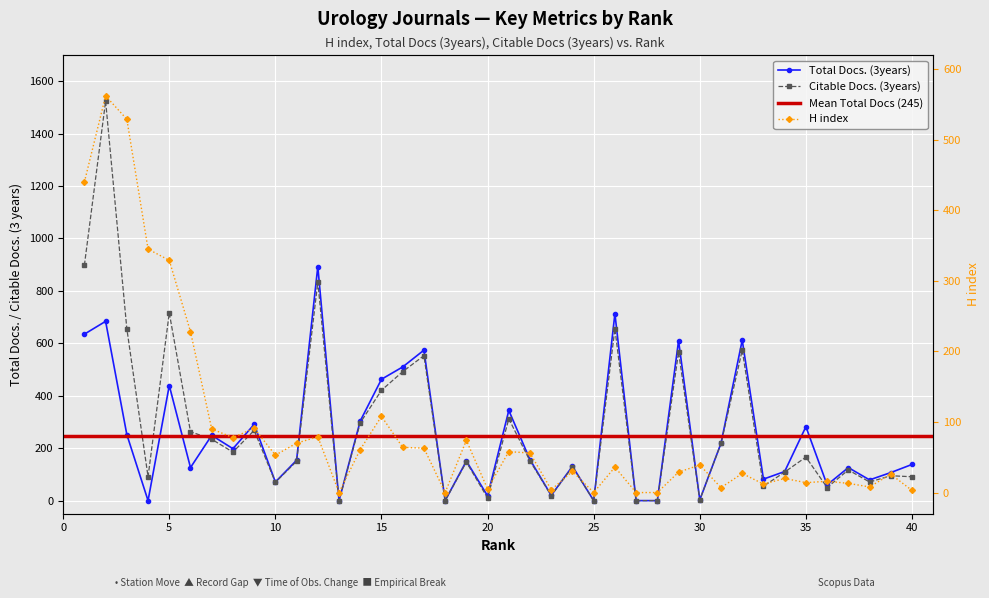

Reading left to right, list all the values displayed in this chart.

H index: 1=440	2=562	3=529	4=345	5=329	6=228	7=90	8=78	9=91	10=53	11=70	12=79	13=0	14=61	15=108	16=64	17=63	18=0	19=74	20=5	21=58	22=56	23=4	24=30	25=0	26=36	27=0	28=0	29=29	30=39	31=7	32=27	33=12	34=20	35=14	36=16	37=13	38=8	39=26	40=3
Total Docs. (3years): 1=635	2=684	3=252	4=0	5=439	6=126	7=249	8=198	9=291	10=71	11=154	12=893	13=0	14=304	15=463	16=510	17=574	18=0	19=151	20=18	21=344	22=156	23=20	24=131	25=0	26=713	27=0	28=0	29=610	30=3	31=219	32=612	33=82	34=111	35=282	36=60	37=126	38=79	39=107	40=138
Citable Docs. (3years): 1=898	2=1524	3=656	4=91	5=716	6=263	7=234	8=185	9=268	10=70	11=150	12=834	13=0	14=297	15=421	16=492	17=553	18=0	19=147	20=10	21=312	22=151	23=19	24=129	25=0	26=656	27=0	28=0	29=567	30=3	31=218	32=574	33=55	34=109	35=166	36=50	37=117	38=71	39=95	40=91